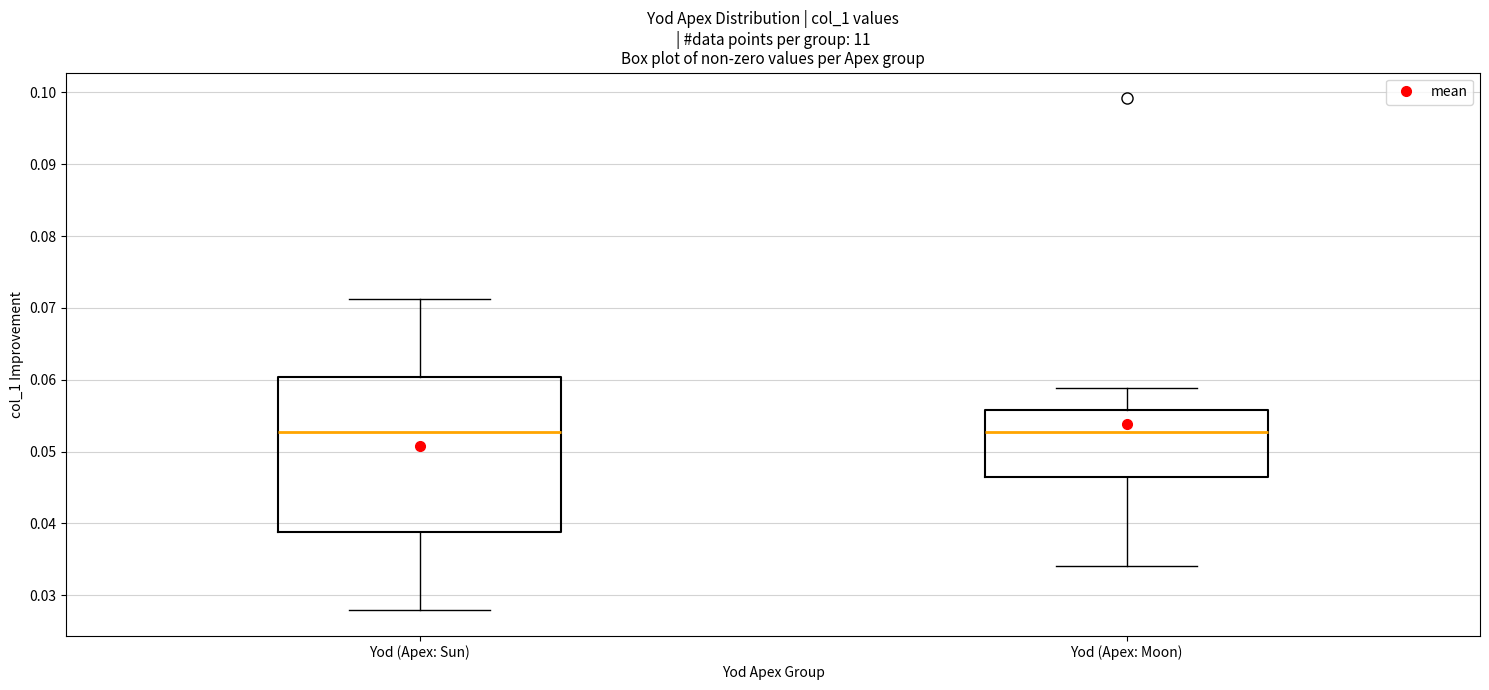

Comparing the boxes themselves (not the whiskers), which one is the tallest?

Yod (Apex: Sun)